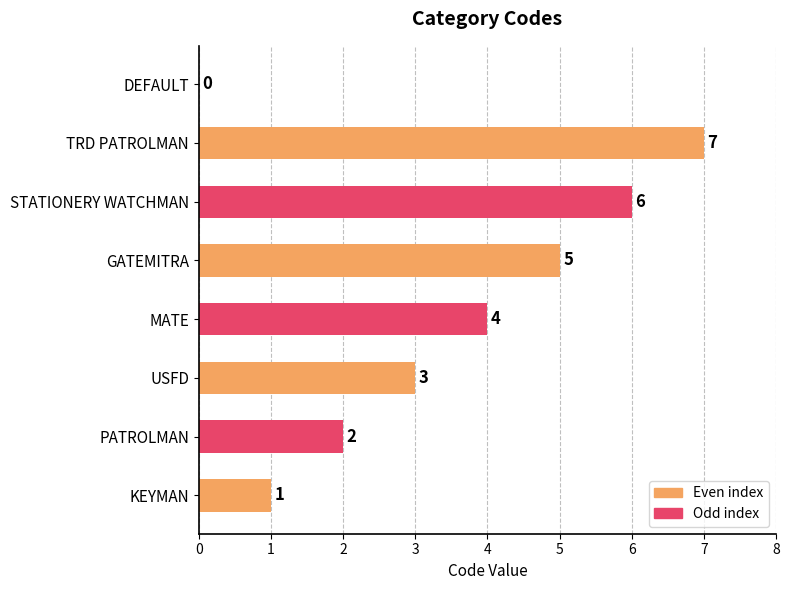

Which label corresponds to the largest value in the chart?

TRD PATROLMAN